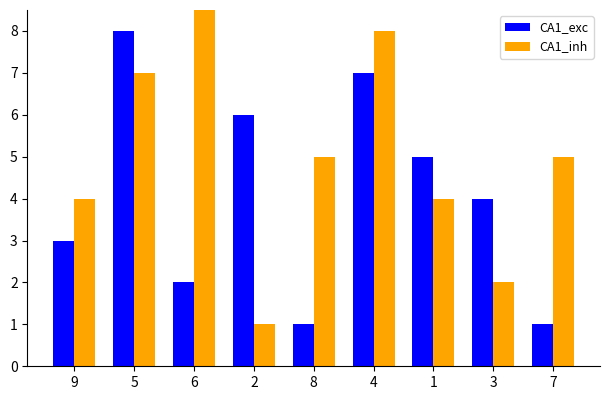

True or false: CA1_exc has a value of 1 at 8.

True